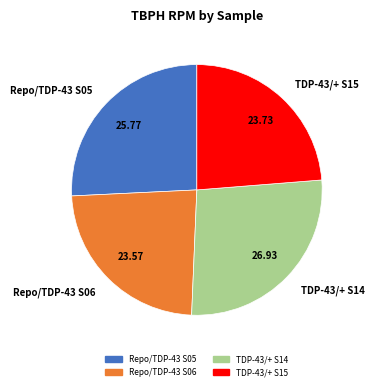

Does Repo/TDP-43 S05 represent more than half of the total?

No